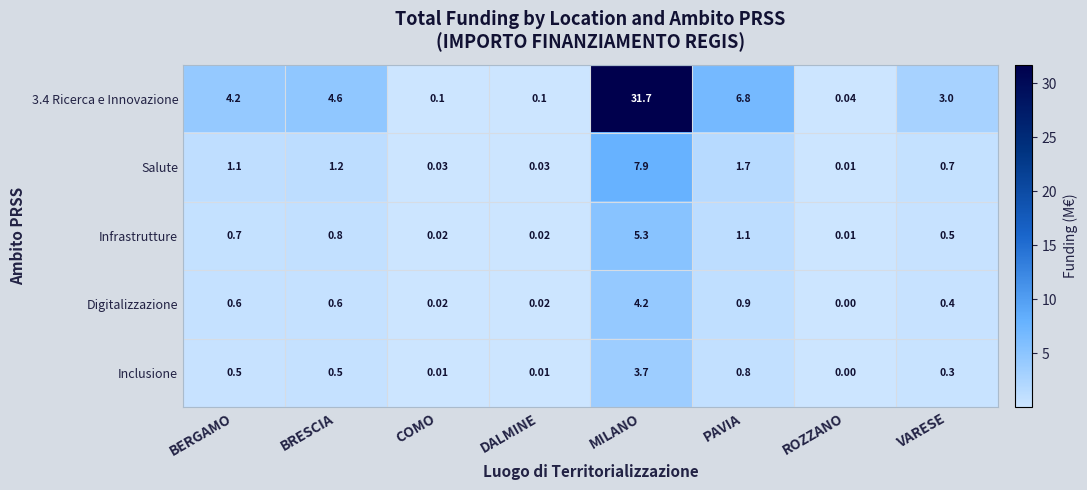

Rank the series by their maximum value, from lowest to highest.

Inclusione, Digitalizzazione, Infrastrutture, Salute, 3.4 Ricerca e Innovazione